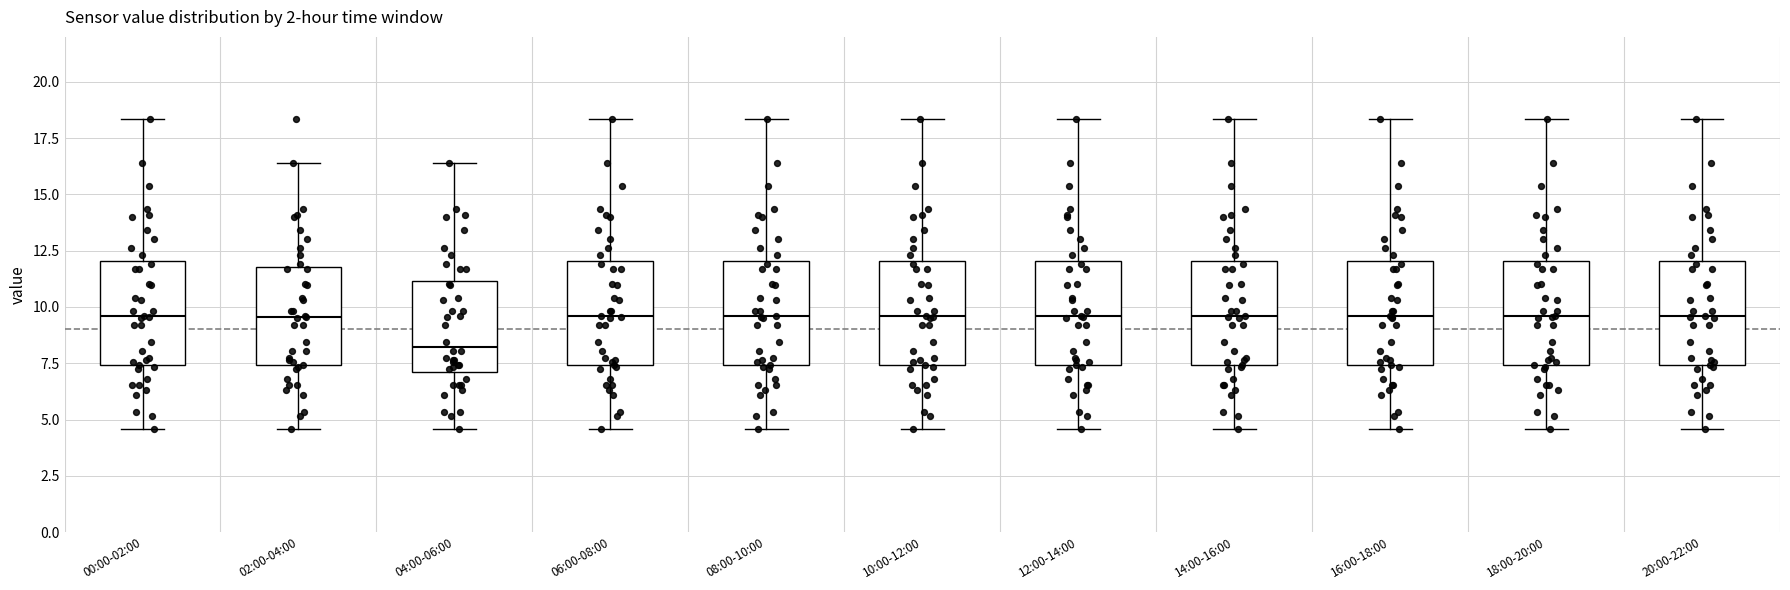

Which box's median line is the lowest?

04:00-06:00